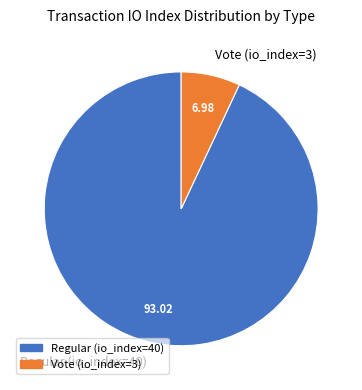

What is the smallest slice in the pie chart?

Vote (io_index=3)